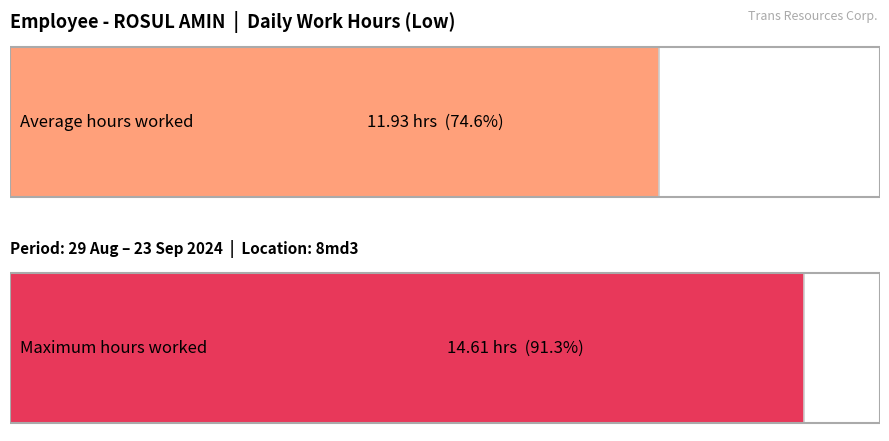

True or false: the data shows 3.1 at 18-Wed.

False